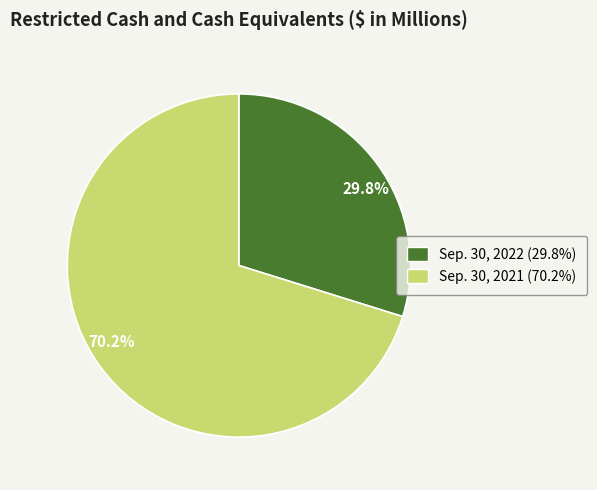

Which slice is the smallest?

29.8%